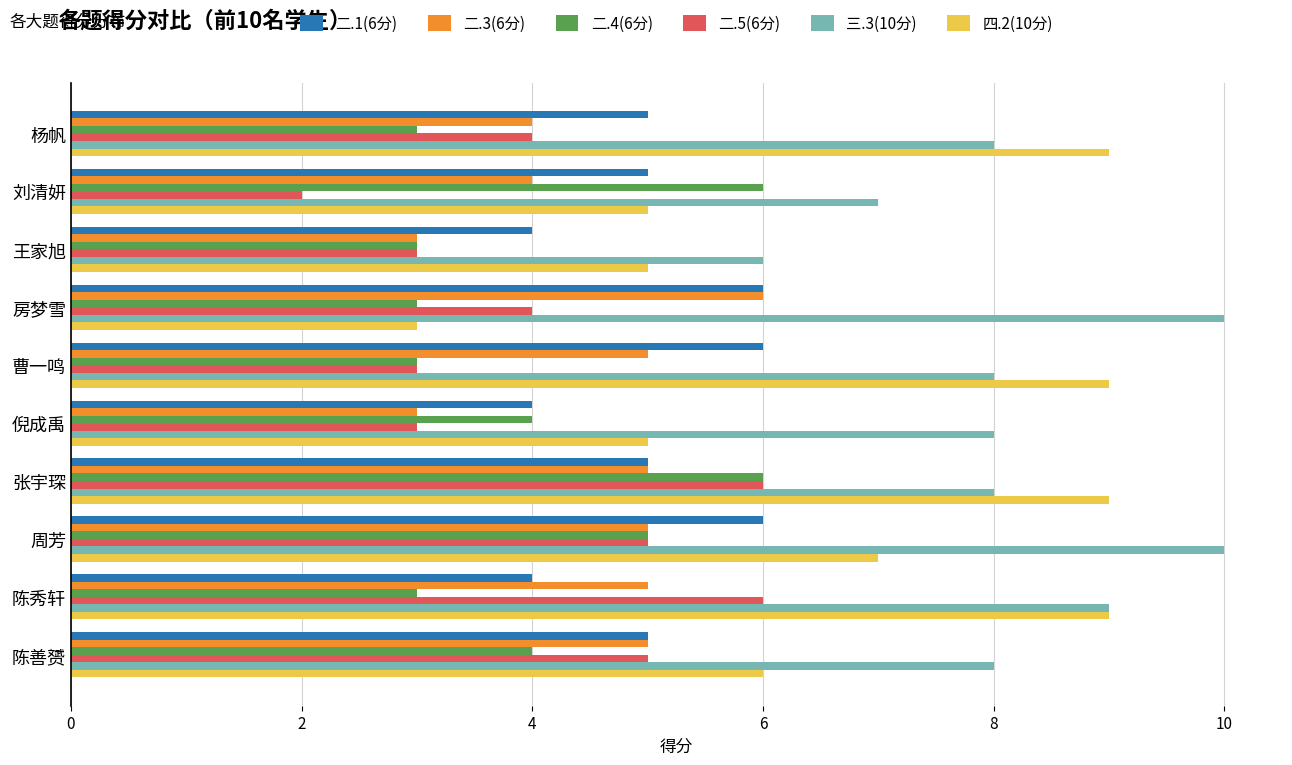

What is the lowest value of the 四.2(10分) series?

3